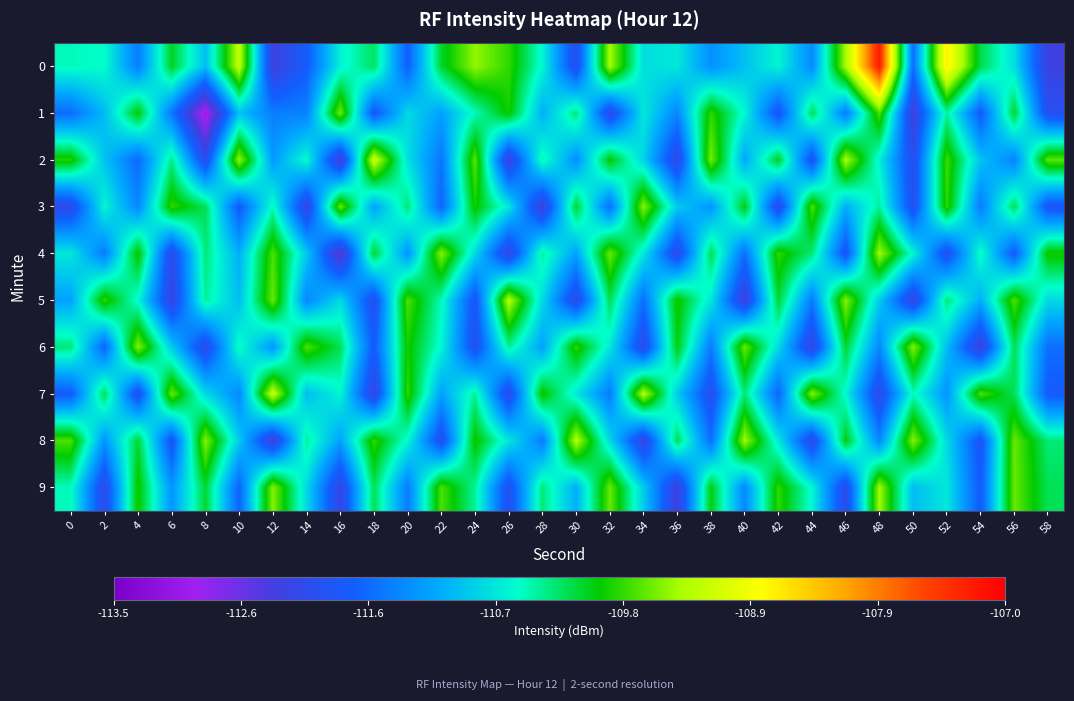

Which has a higher value, 12 or 26?

26